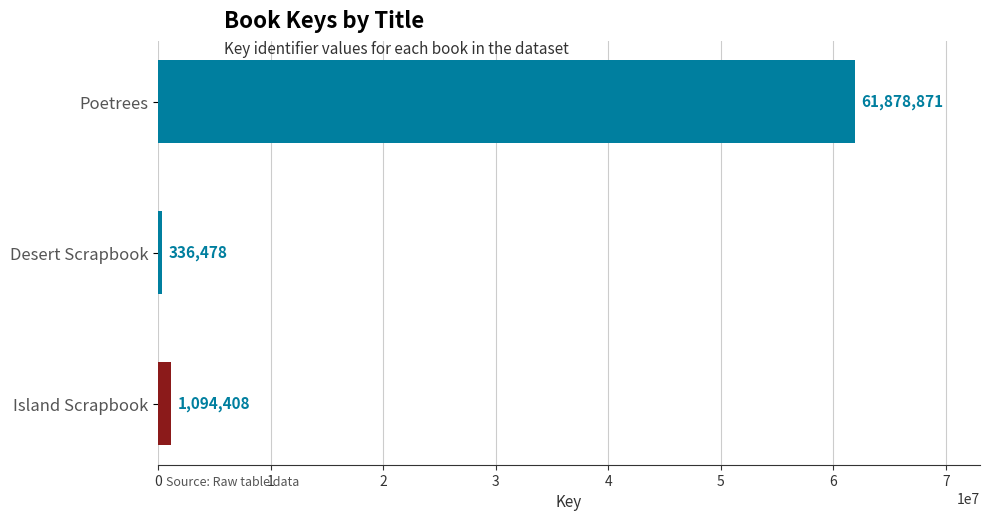

What is the difference between the maximum and minimum values?

61542393